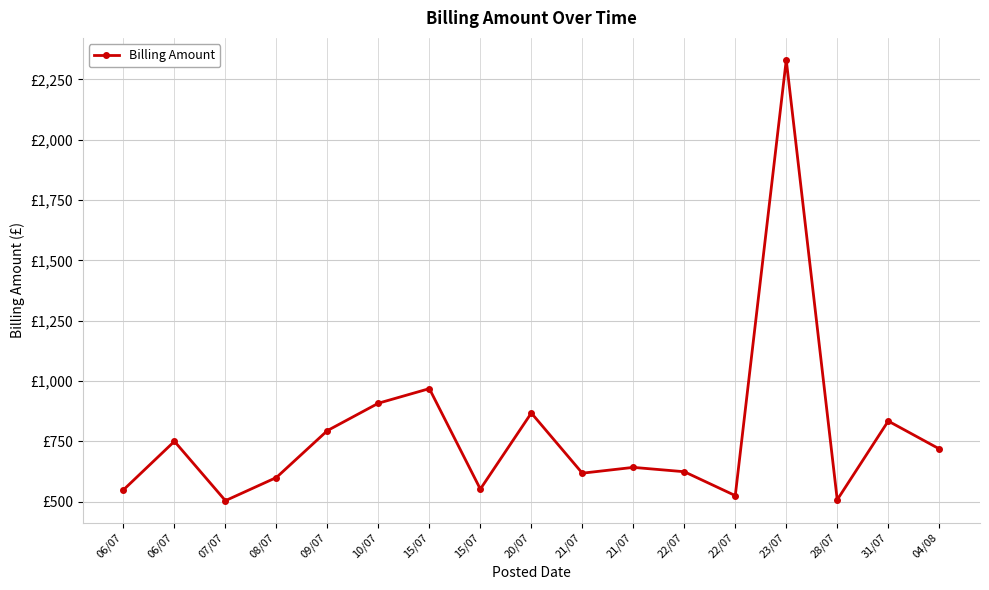

List the labels in order of value, largest first.

23/07, 15/07, 10/07, 20/07, 31/07, 09/07, 06/07, 04/08, 21/07, 22/07, 21/07, 08/07, 15/07, 06/07, 22/07, 28/07, 07/07